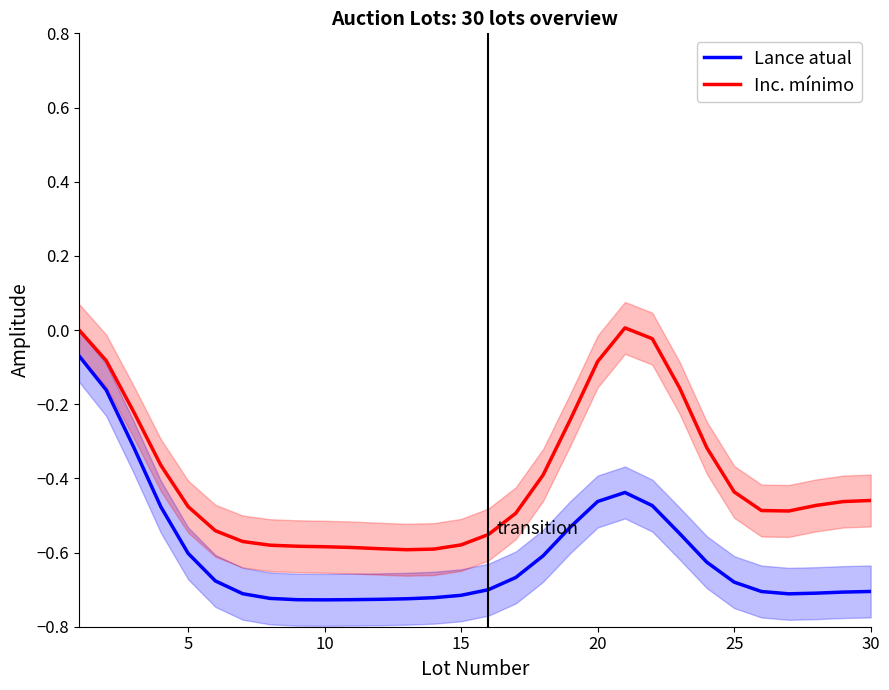

True or false: Lance atual has more than 1 points higher than both neighbors.

False